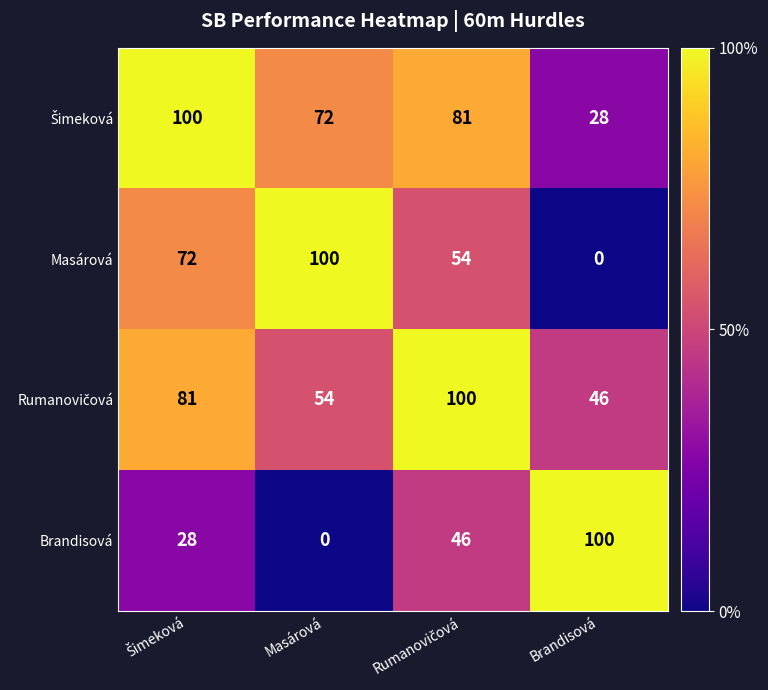

What is the spread (max minus min) of values at Brandisová?

100